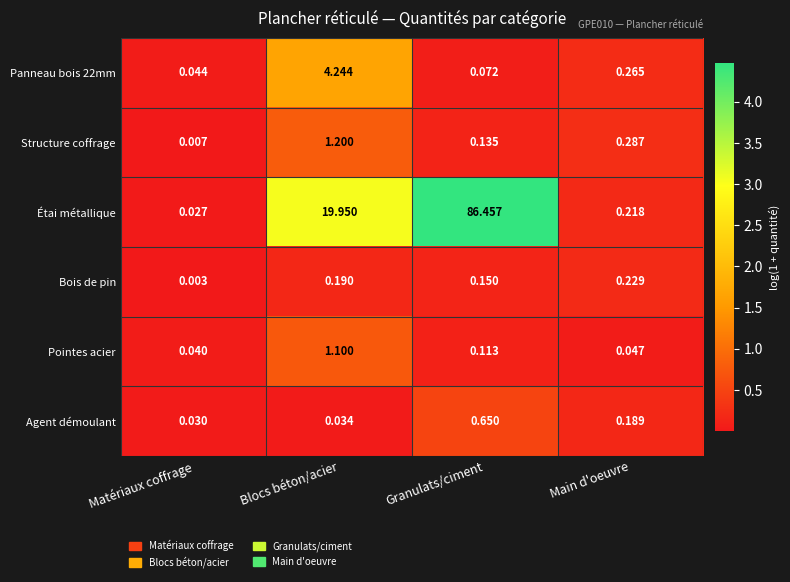

Count the number of data series in this chart.

6